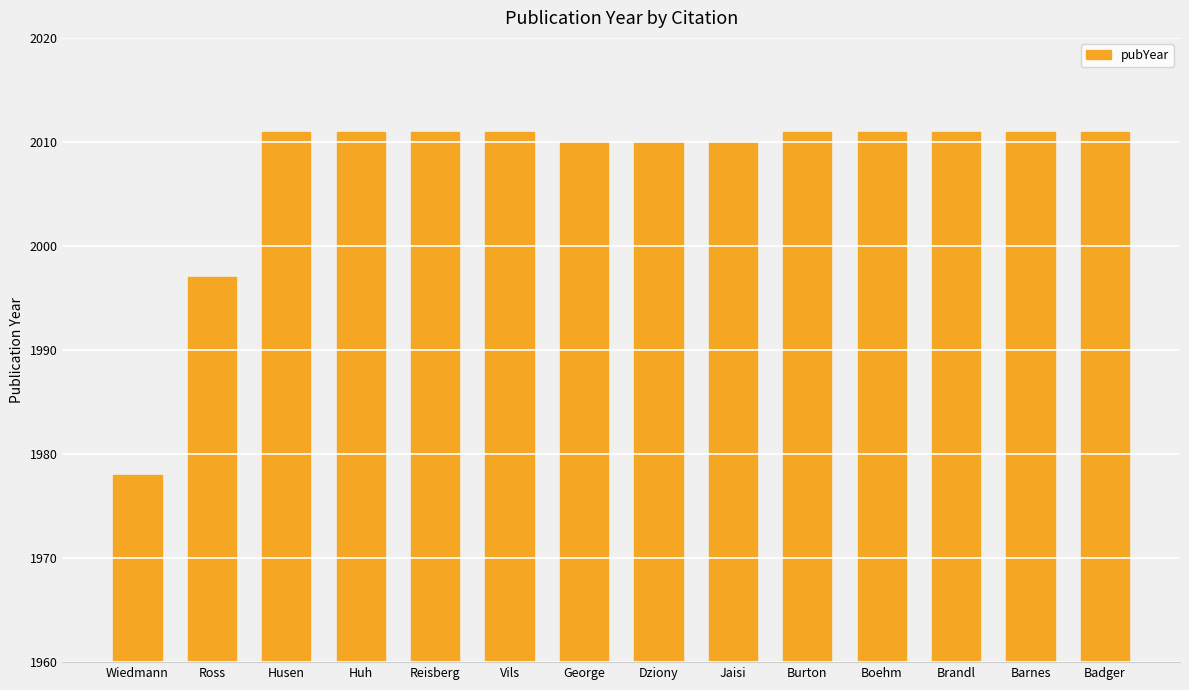

The chart shows a value of 2011 at Burton. True or false?

True